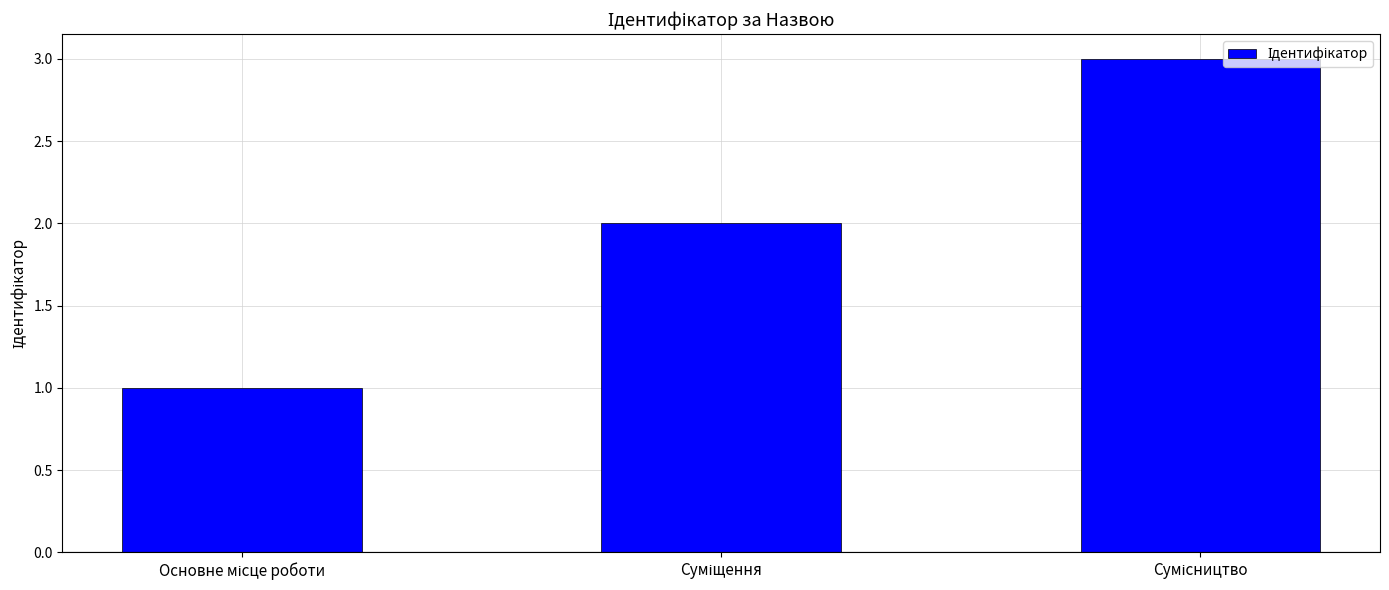

What is the maximum value shown in the chart?

3